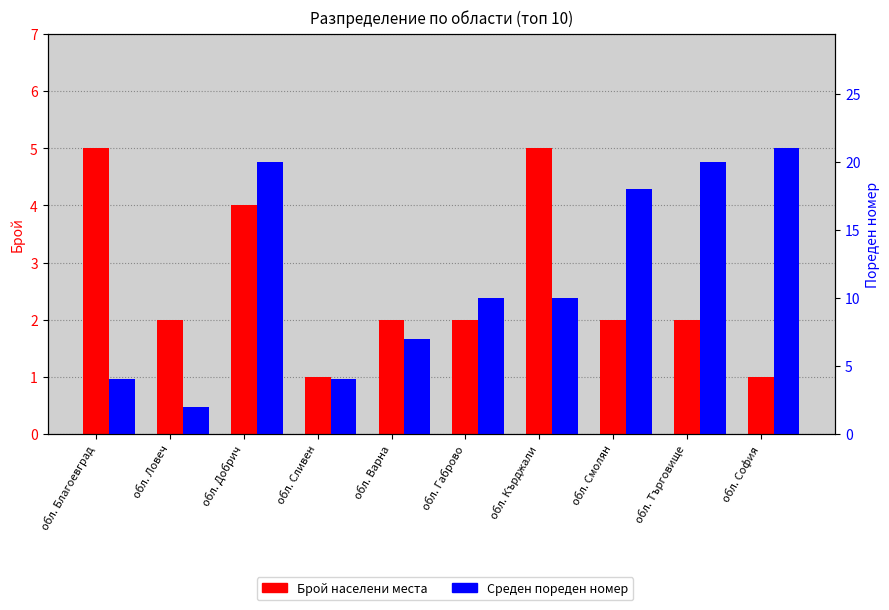

At how many categories does at least one series exceed 20?

1